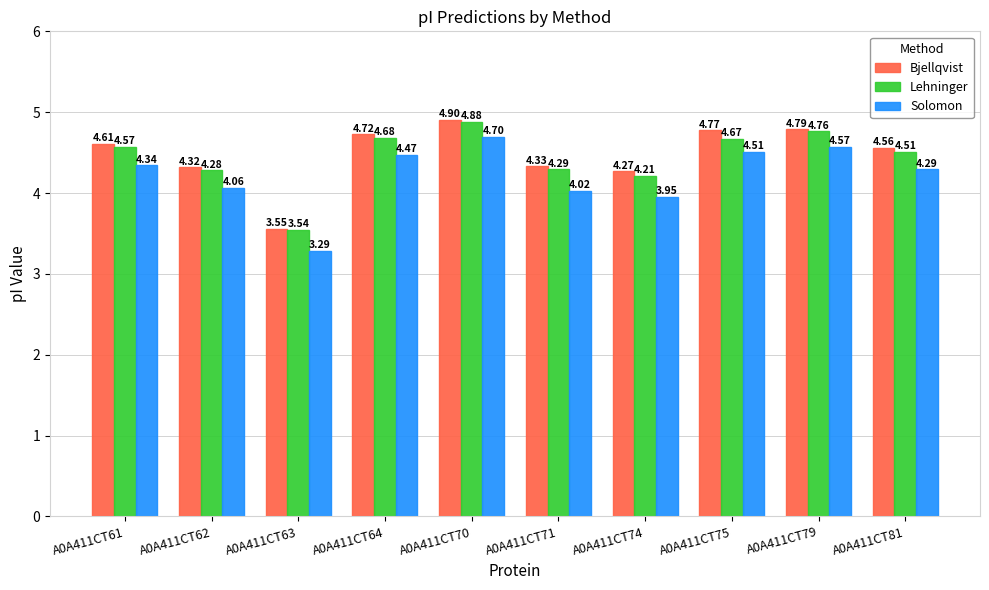

Which label corresponds to the smallest value in the chart?

A0A411CT63